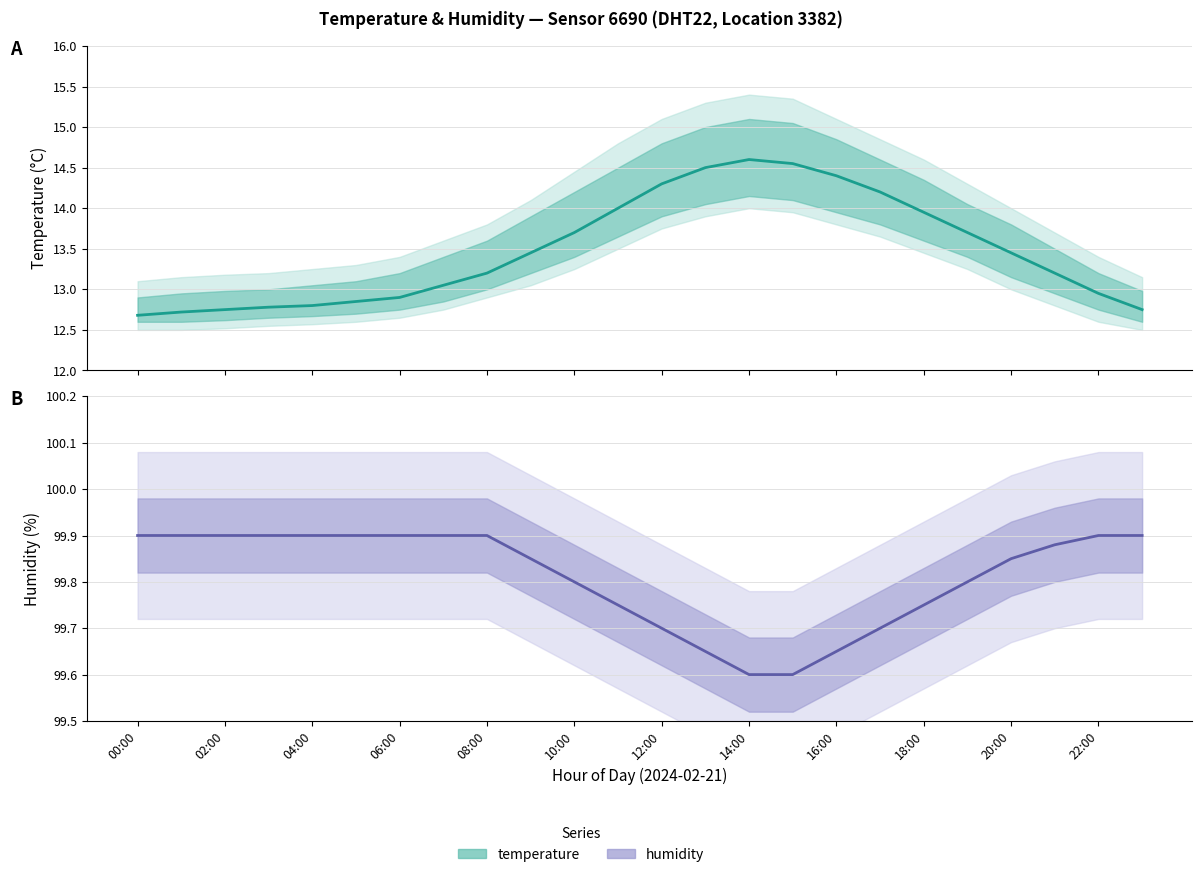

True or false: humidity and temperature intersect in this chart.

False